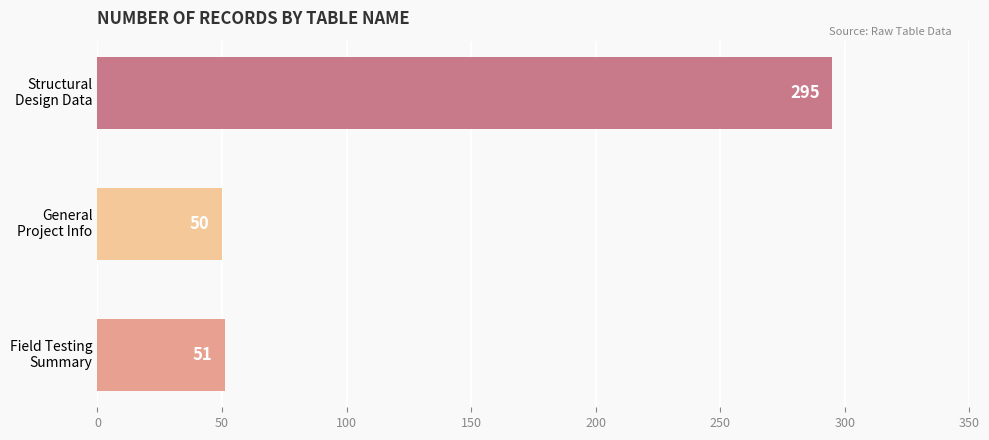

What is the maximum value shown in the chart?

295